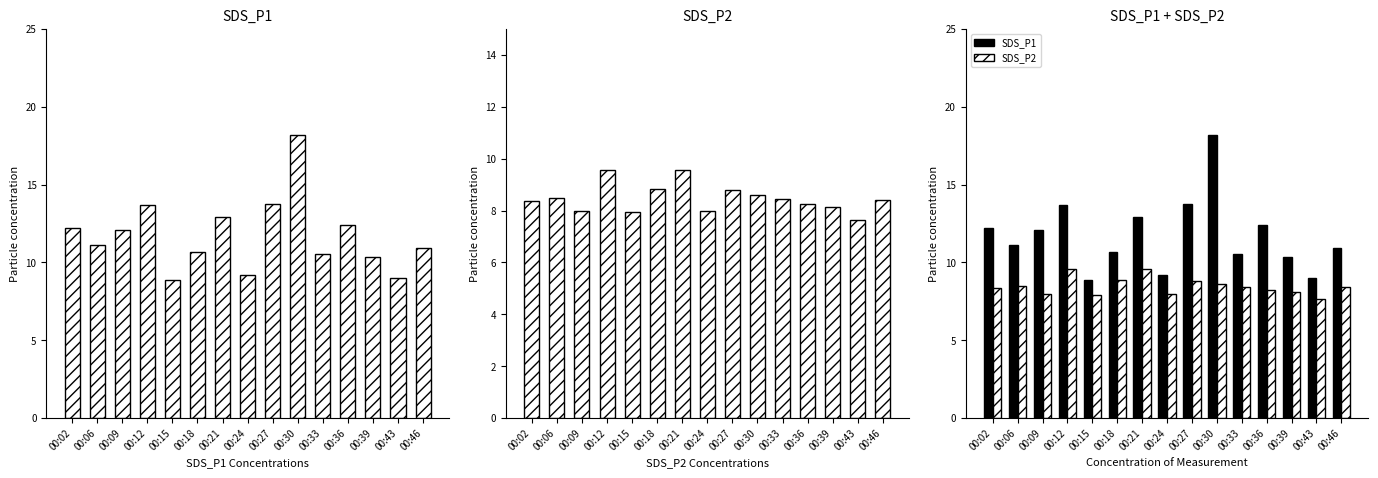

Where is SDS_P1 nearest to the value 13?

00:21